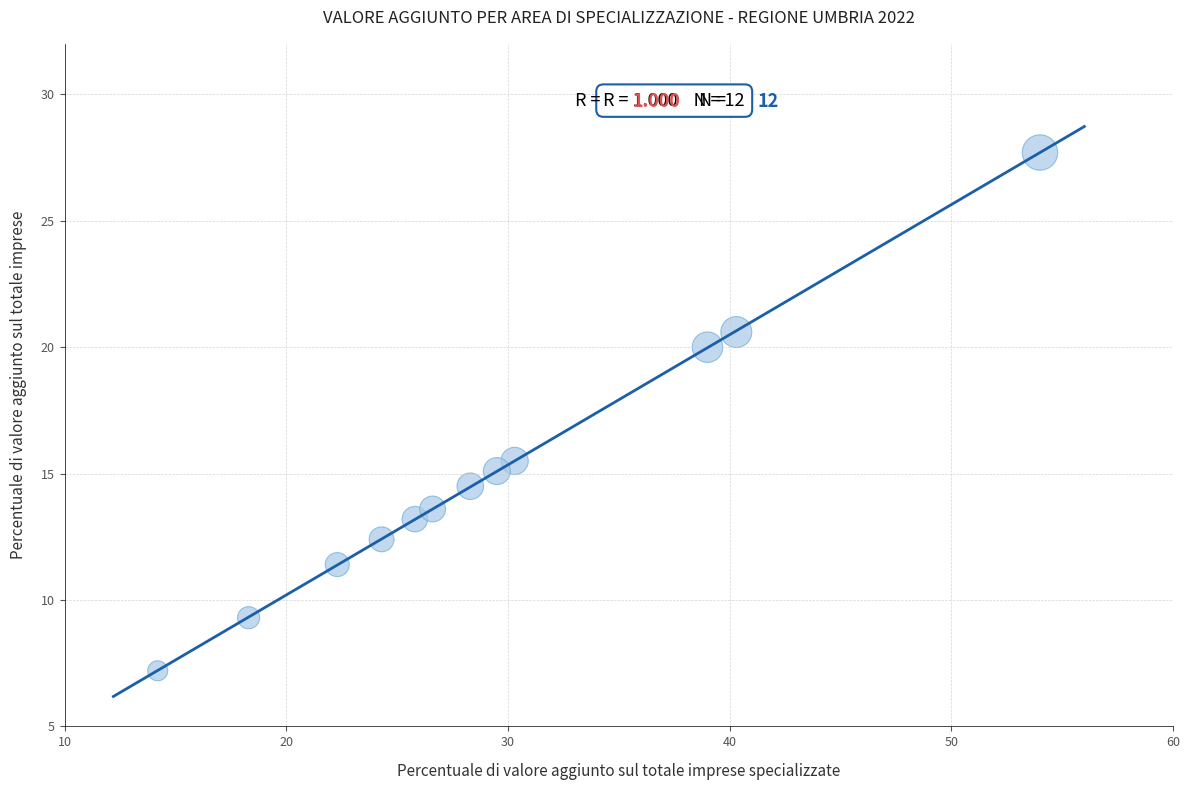

What is the average Y value?

15.0